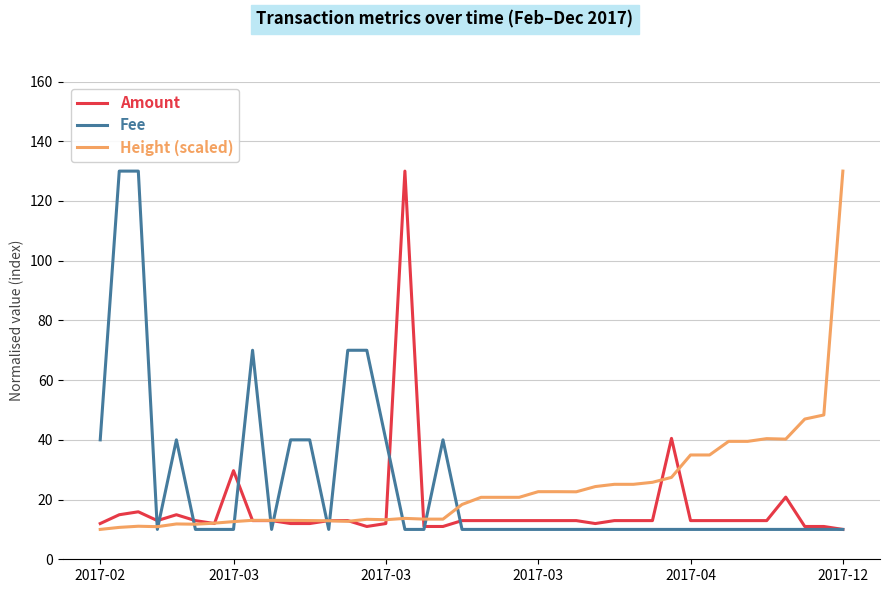

What is the greatest value displayed?

130.0